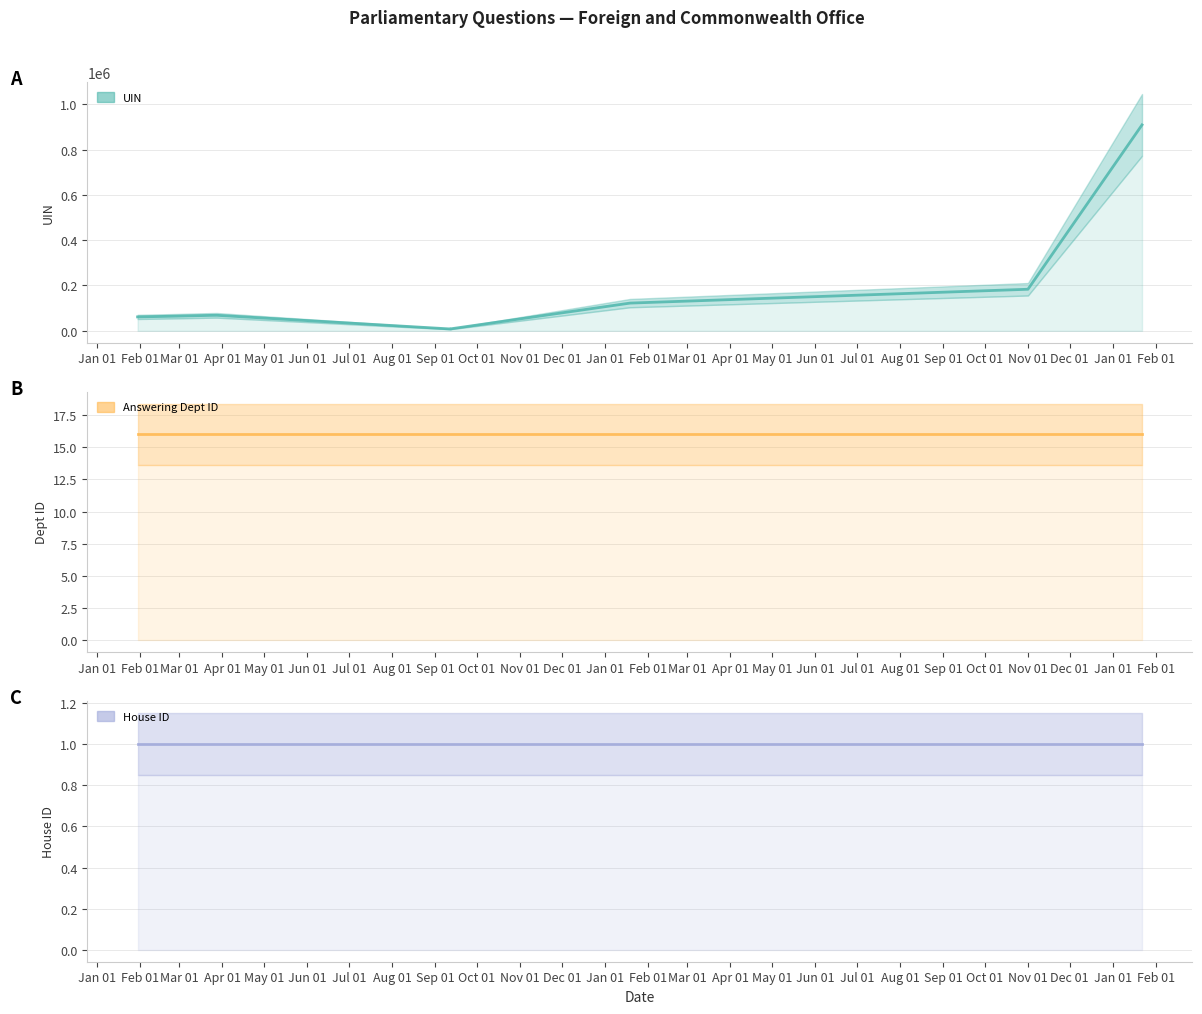

What is the average value of the UIN series?

165999